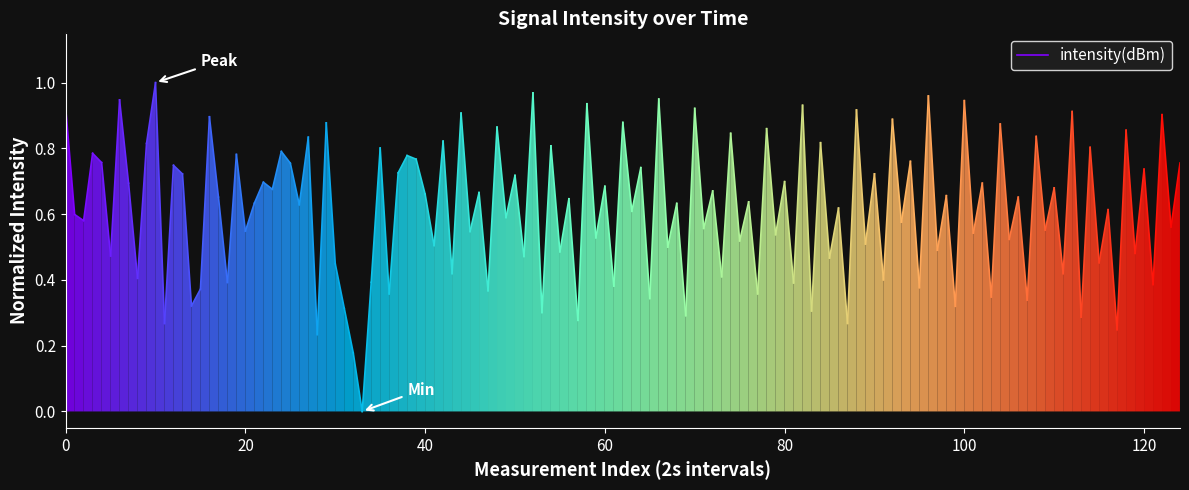

Count the number of data series in this chart.

1